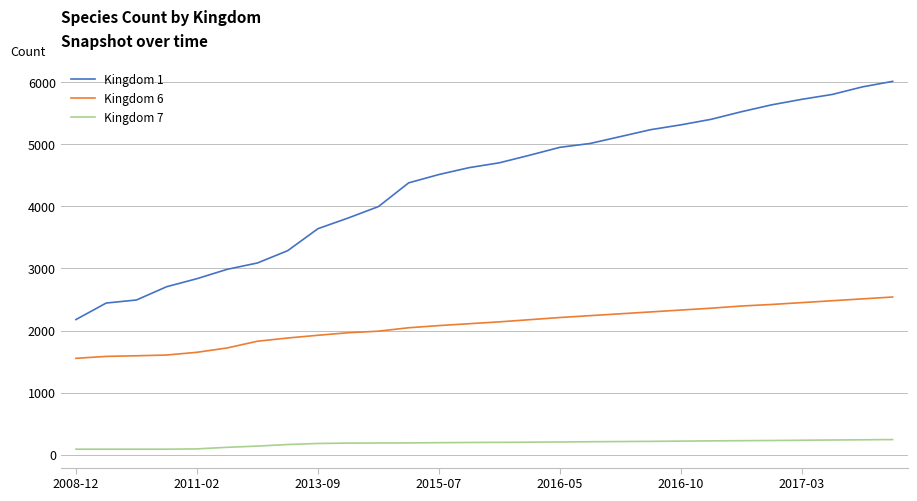

True or false: Kingdom 6 and Kingdom 1 intersect in this chart.

False